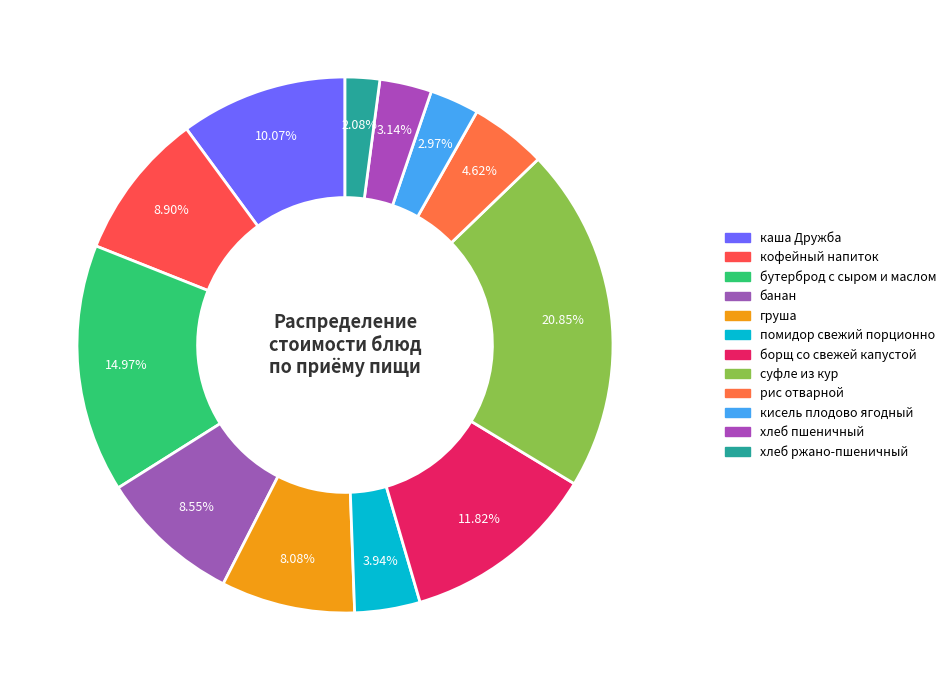

Count the number of slices in the pie.

12